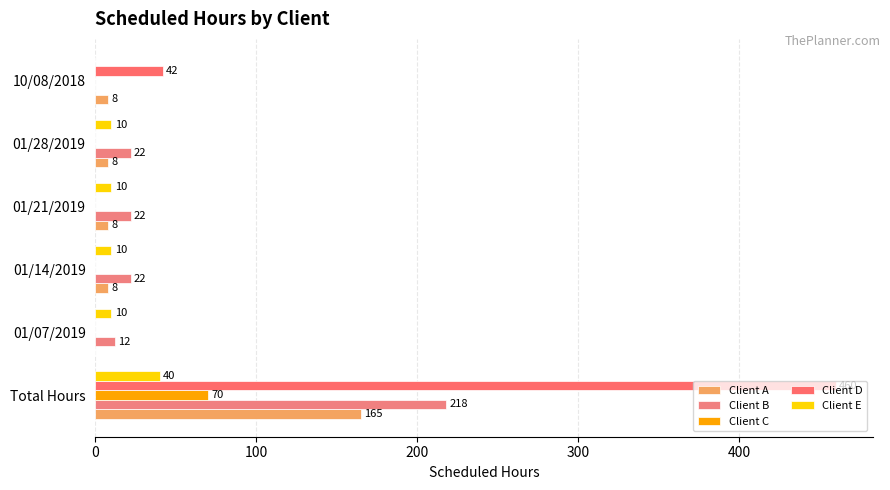

How many series are shown in this chart?

5